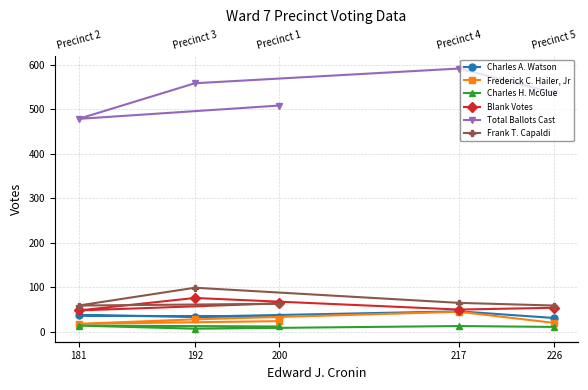

At which category does the chart reach its peak across all series?

217